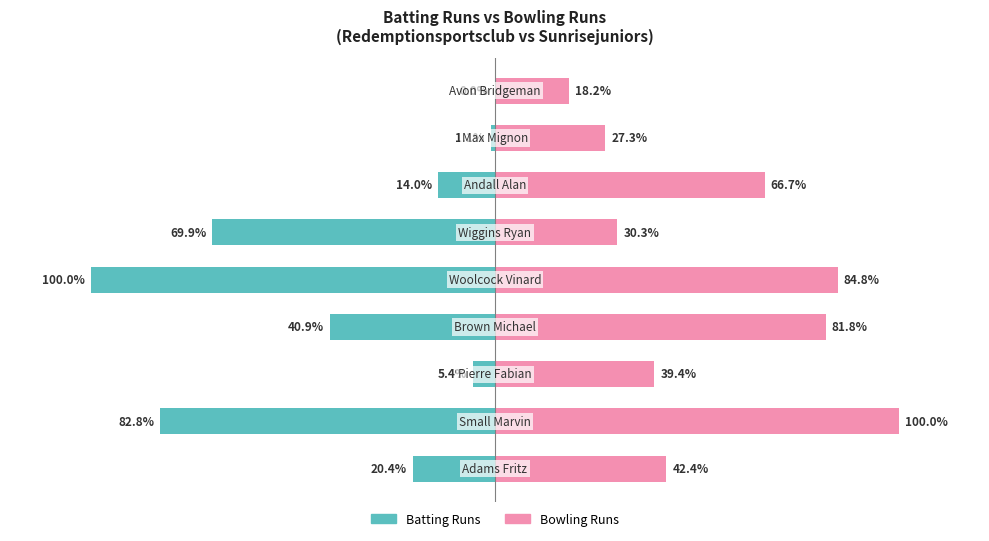

How many series are shown in this chart?

2